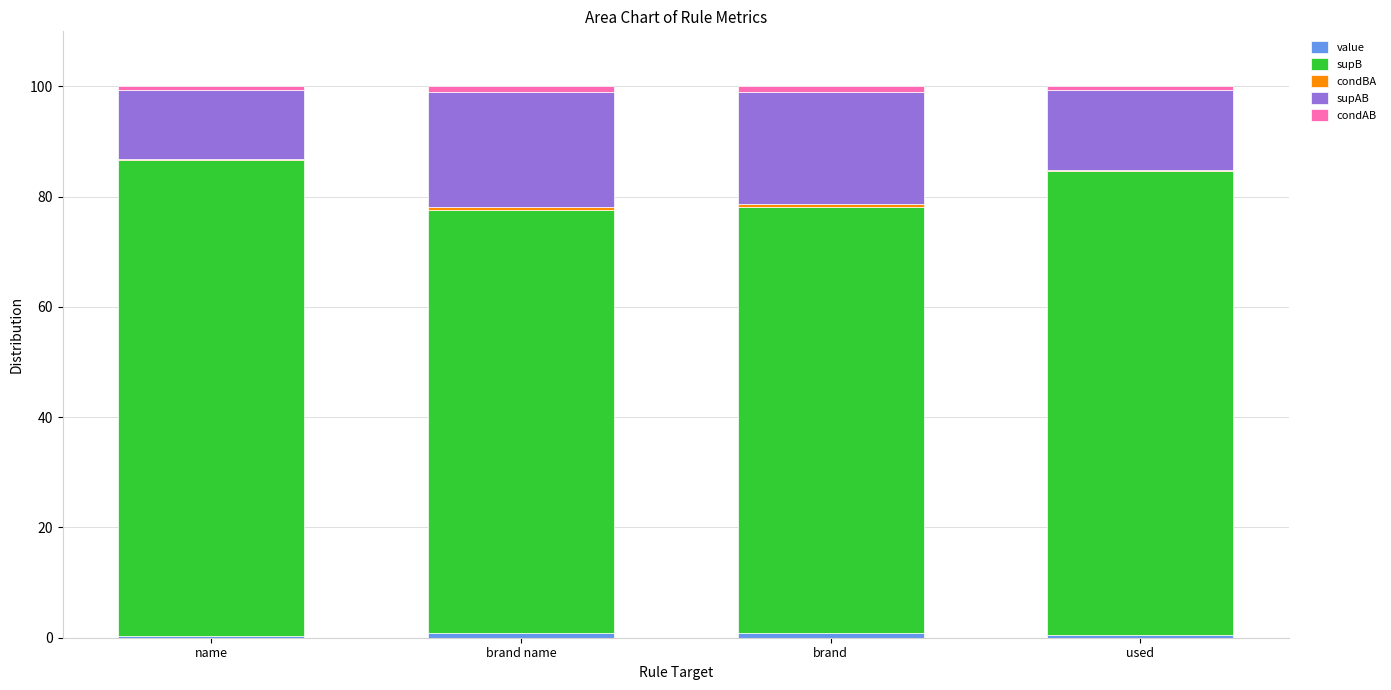

What is the value of the value bar at the 3rd from the left?

0.8